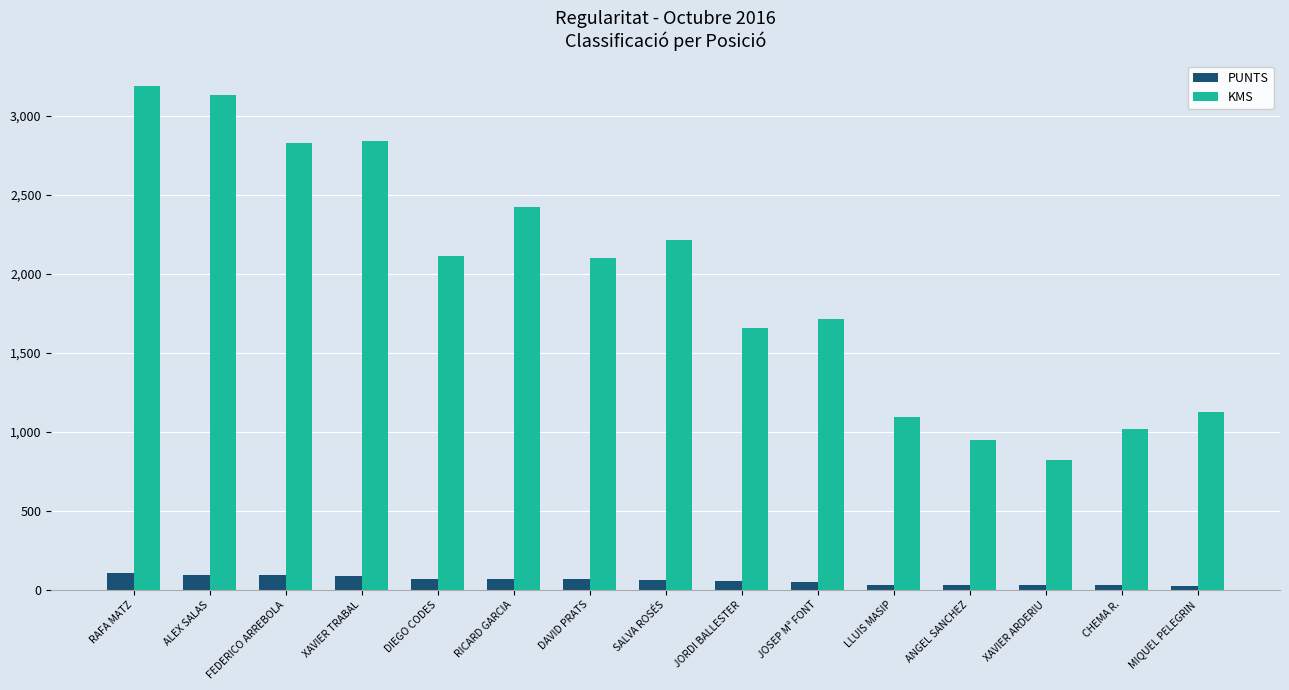

What is the sum of all PUNTS values?

901